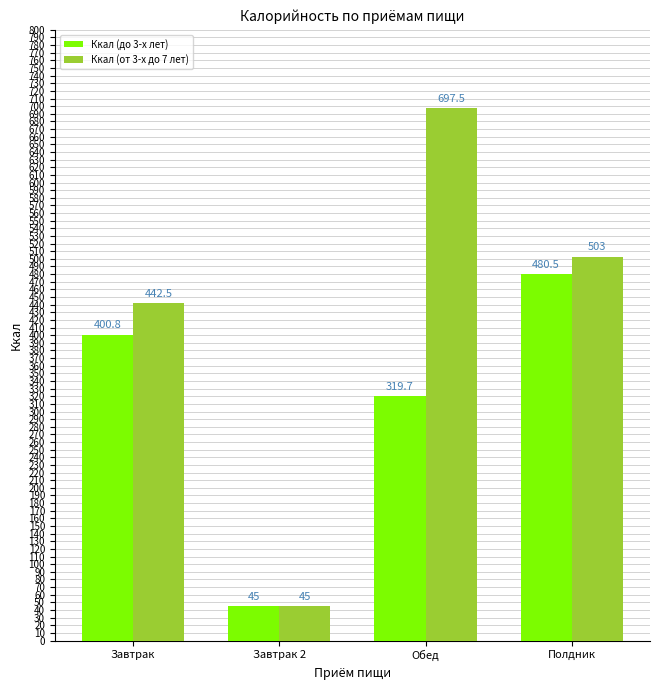

What is the greatest value displayed?

697.5